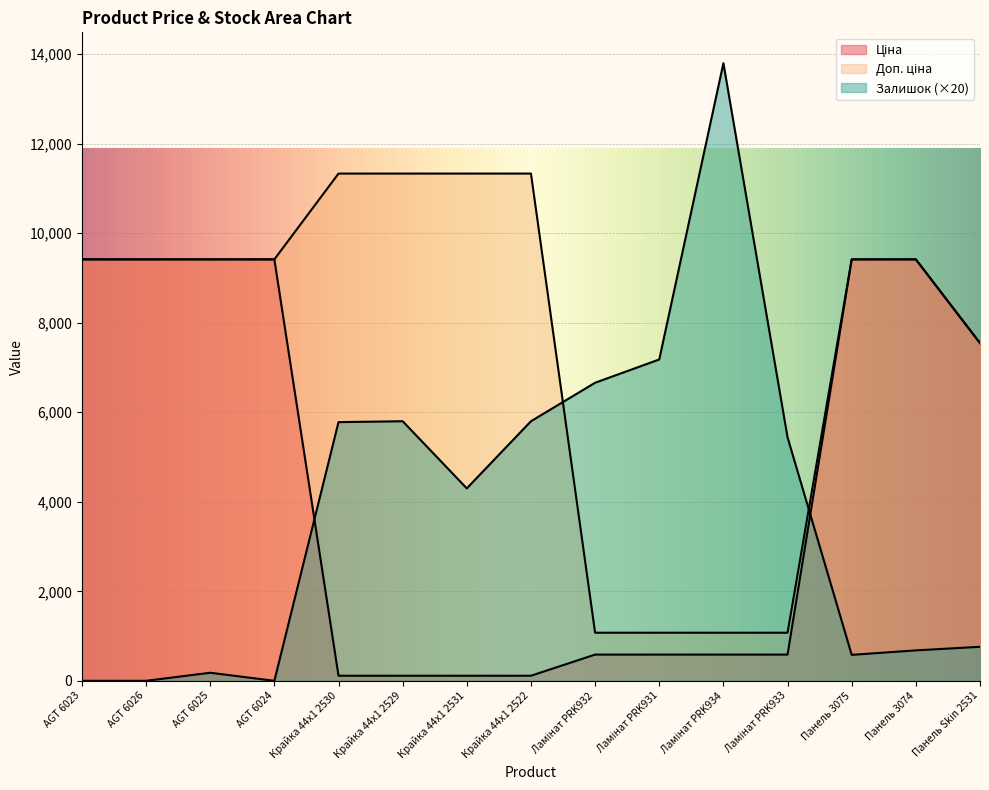

What are all the series names shown in the legend?

Ціна, Доп. ціна, Залишок